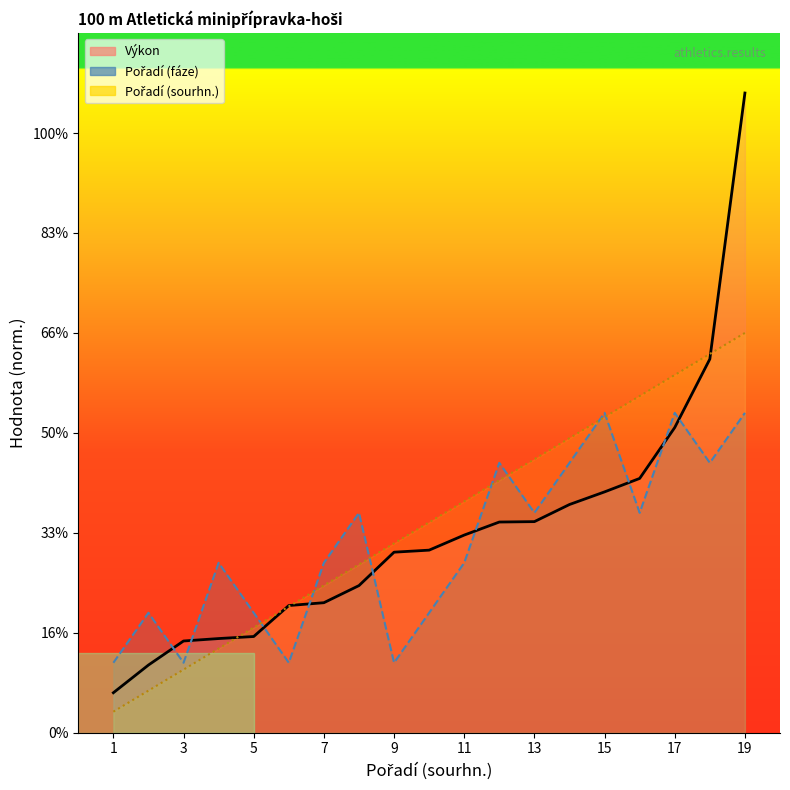

At which category does Pořadí (fáze) reach its first local valley?

3